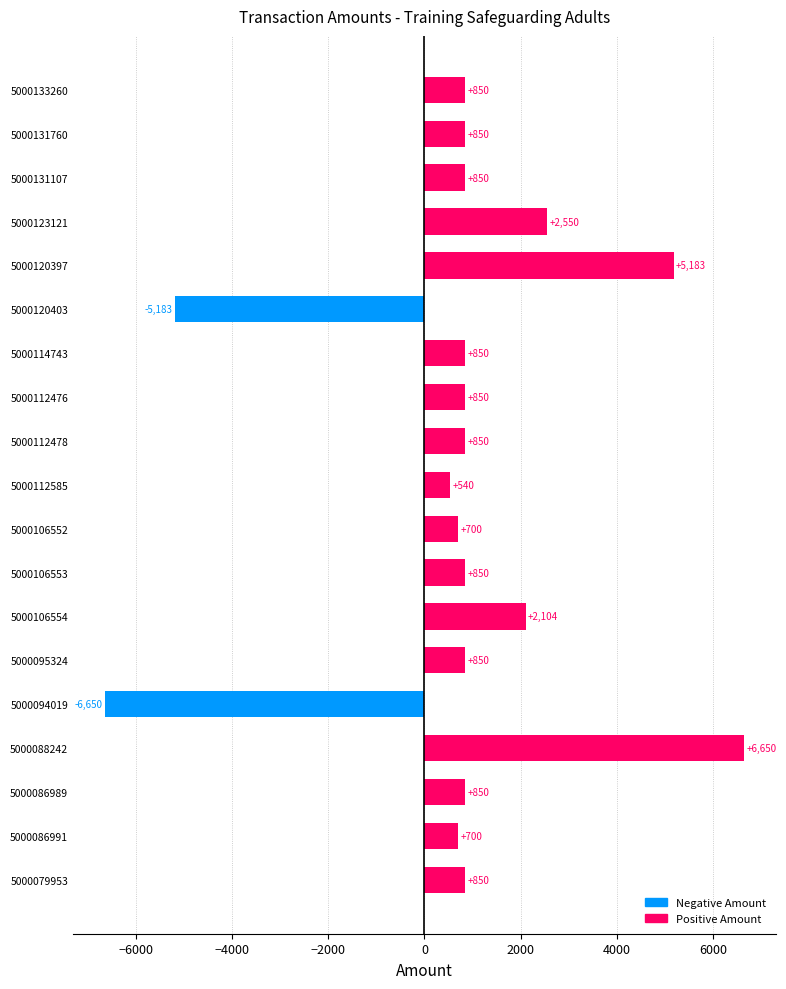

How many positive values are there?

17